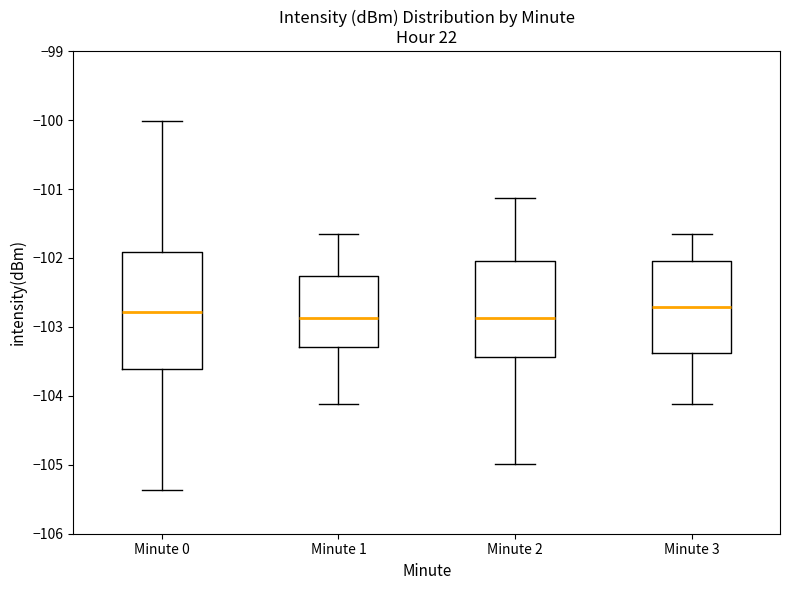

Reading left to right, read every box against the y-axis: the position of its median line, the range the box covers, and the ends of its whiskers. The values are not printed on the chart, so give them approximately, as read against the axis.

Minute 0: median -102.8, box -103.6 to -101.9, whiskers -105.4 to -100.0
Minute 1: median -102.9, box -103.3 to -102.3, whiskers -104.1 to -101.7
Minute 2: median -102.9, box -103.4 to -102.0, whiskers -105.0 to -101.1
Minute 3: median -102.7, box -103.4 to -102.0, whiskers -104.1 to -101.7